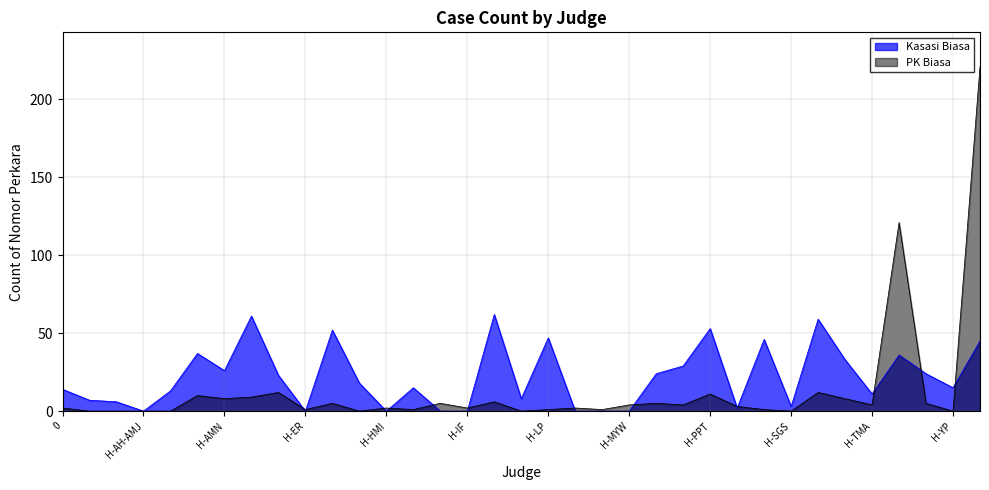

What is the label of the 28th point from the left?

H-SGS